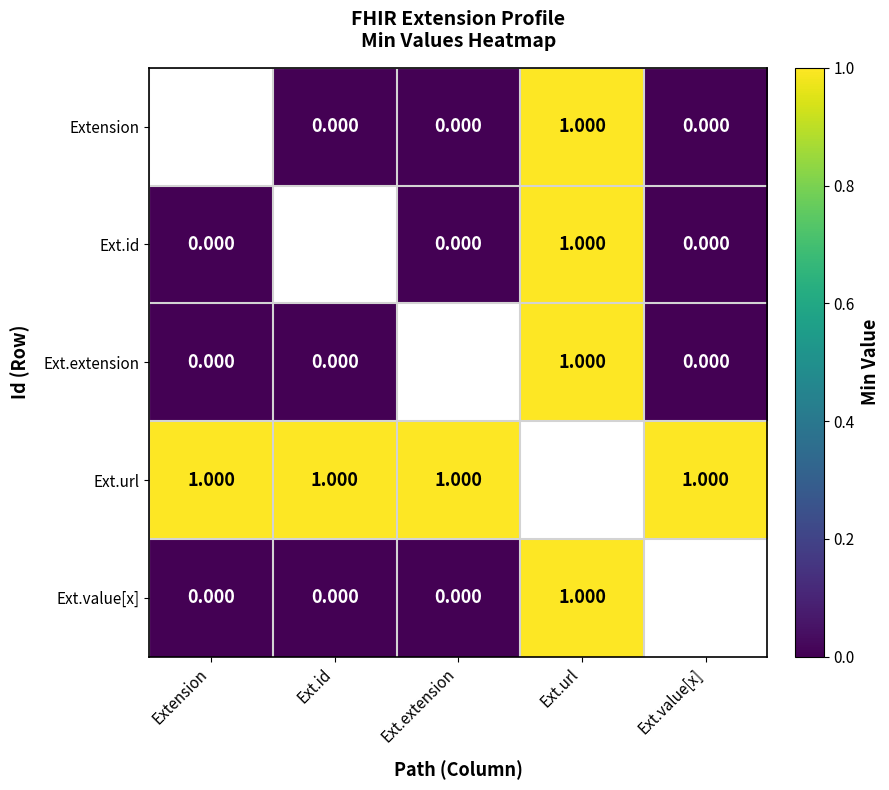

Which label corresponds to the smallest value in the chart?

Ext.id